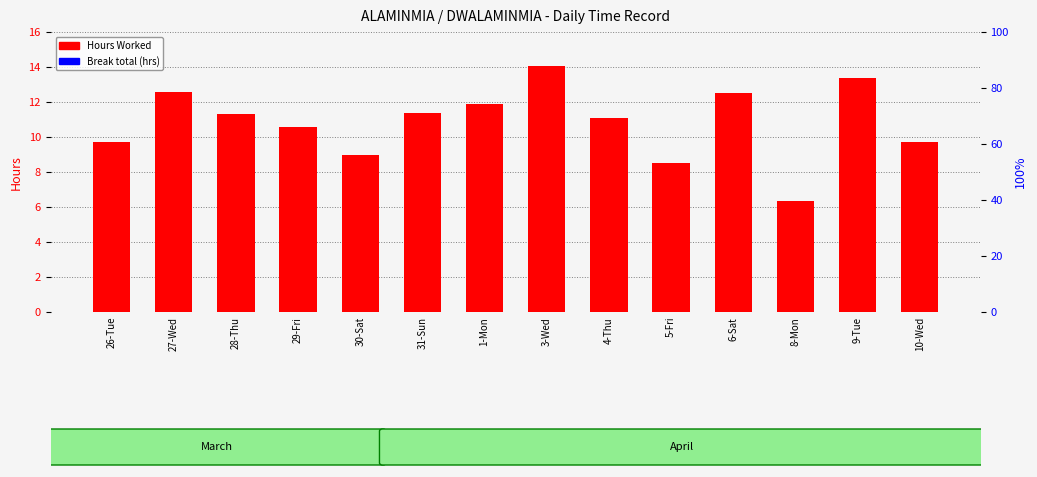

What is the approximate value of Hours Worked at 26-Tue?

9.7